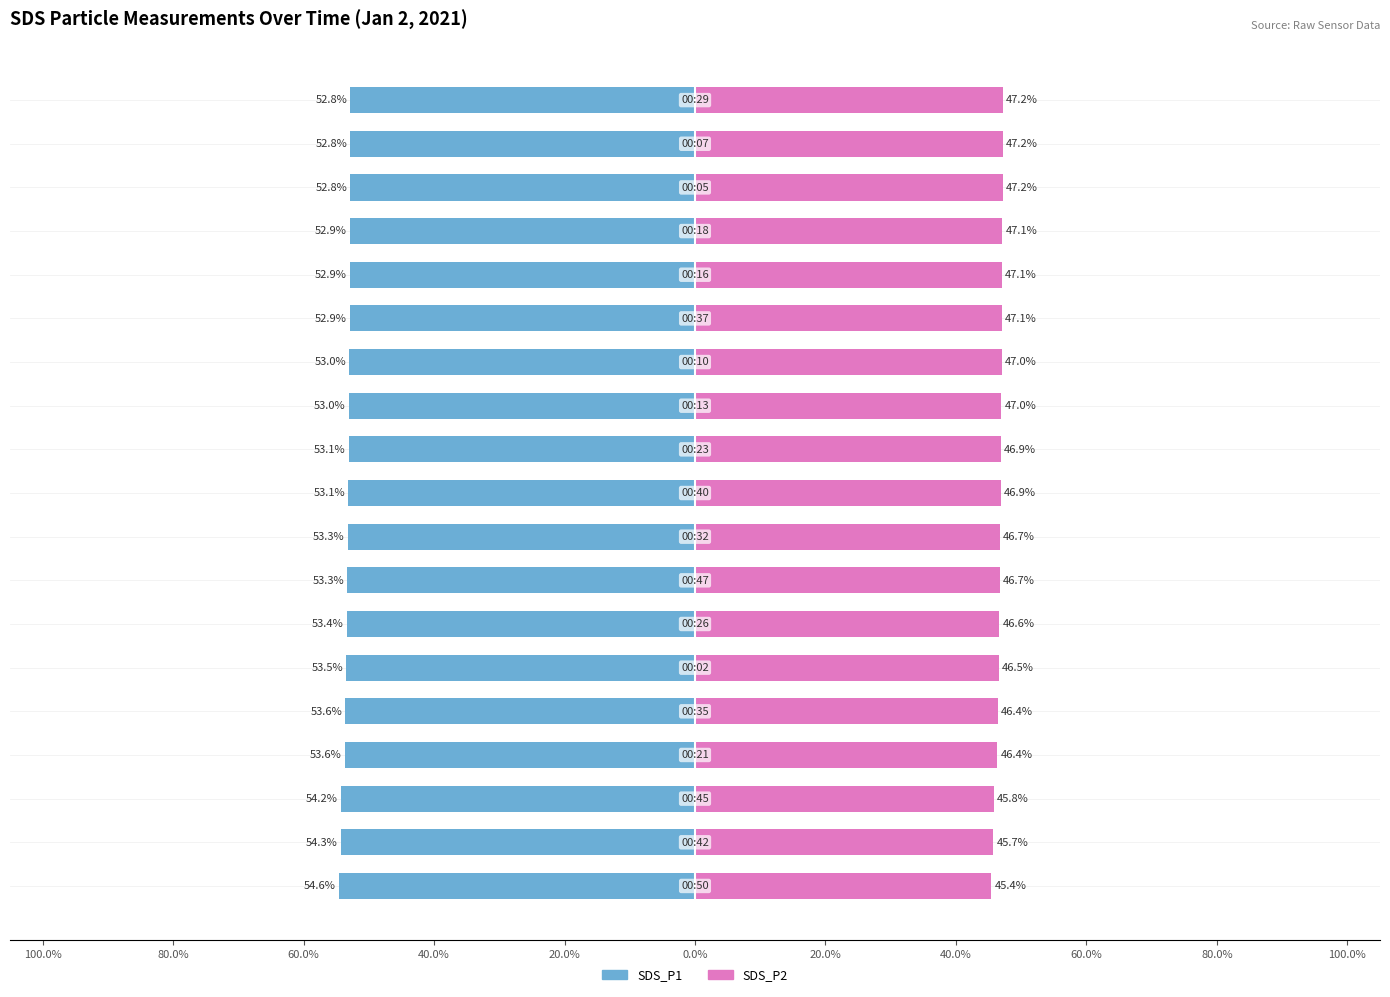

Reading right to left, what are all the values shown in this chart?

SDS_P1: -52.8	-52.8	-52.8	-52.9	-52.9	-52.9	-53.0	-53.0	-53.1	-53.1	-53.3	-53.3	-53.4	-53.5	-53.6	-53.6	-54.2	-54.3	-54.6
SDS_P2: 47.2	47.2	47.2	47.1	47.1	47.1	47.0	47.0	46.9	46.9	46.7	46.7	46.6	46.5	46.4	46.4	45.8	45.7	45.4